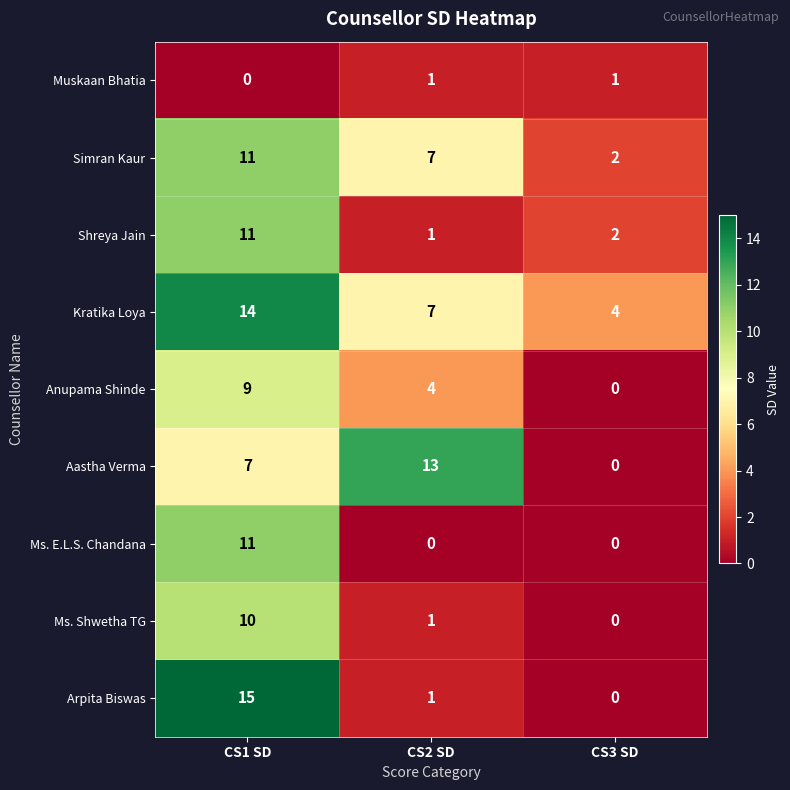

Rank the categories by Anupama Shinde value from highest to lowest.

CS1 SD, CS2 SD, CS3 SD